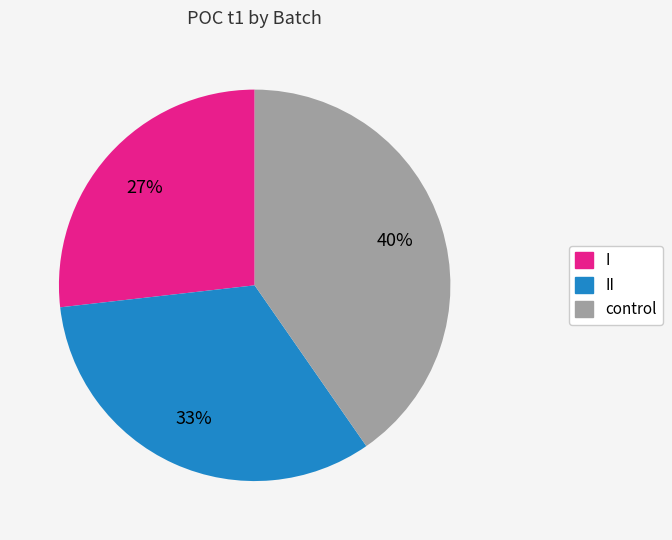

To the nearest percent, what is the average slice percentage?

33%